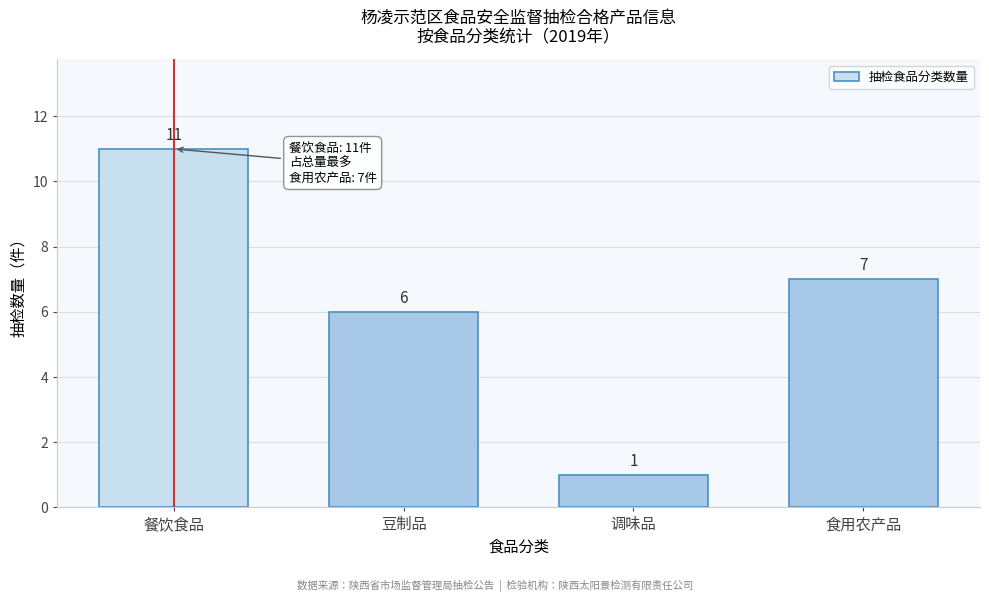

Reading left to right, list all the values displayed in this chart.

餐饮食品=11	豆制品=6	调味品=1	食用农产品=7